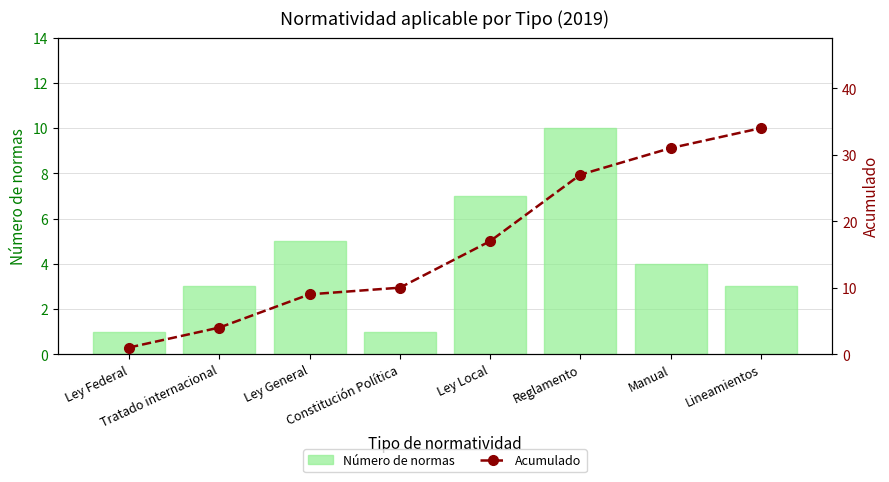

Which category has the lowest value in the Acumulado series?

Ley Federal